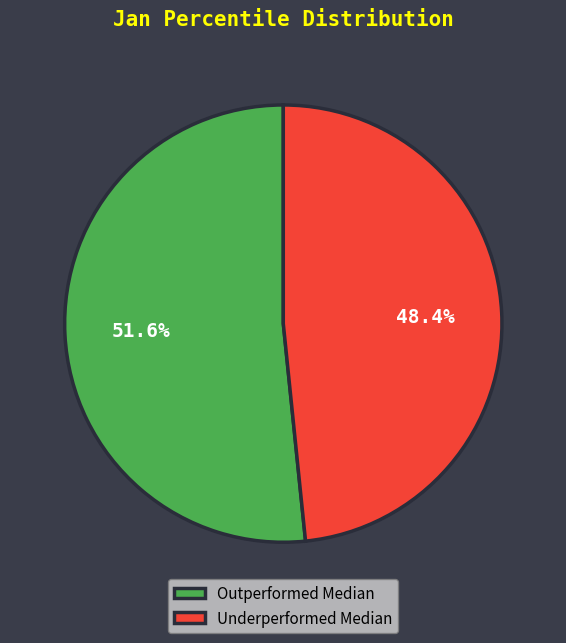

How many slices are in this pie chart?

2